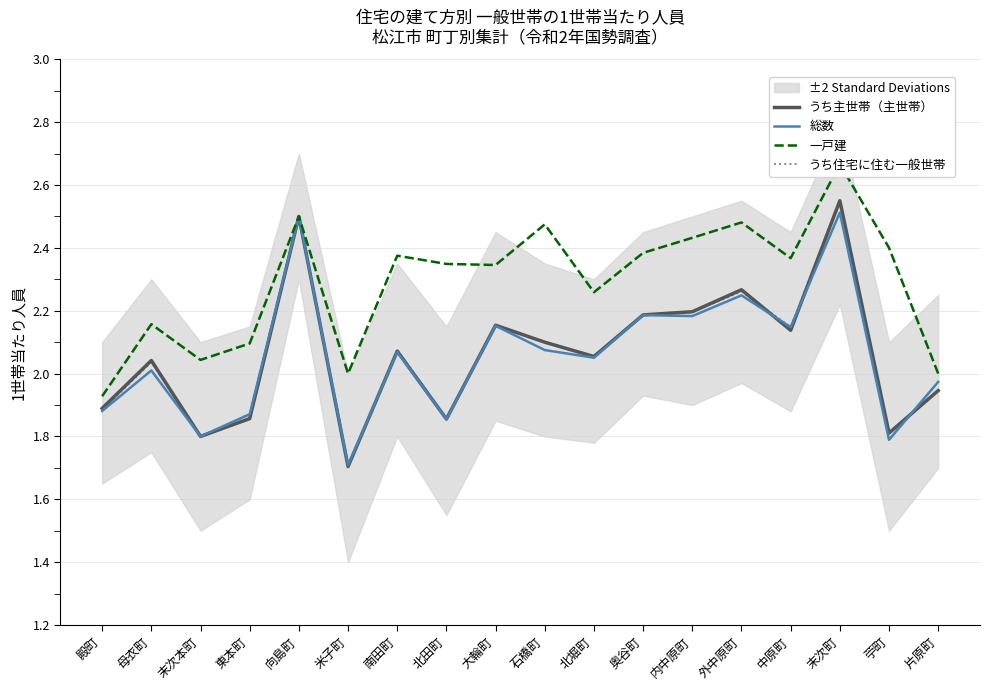

At which label does 総数 reach its peak?

末次町